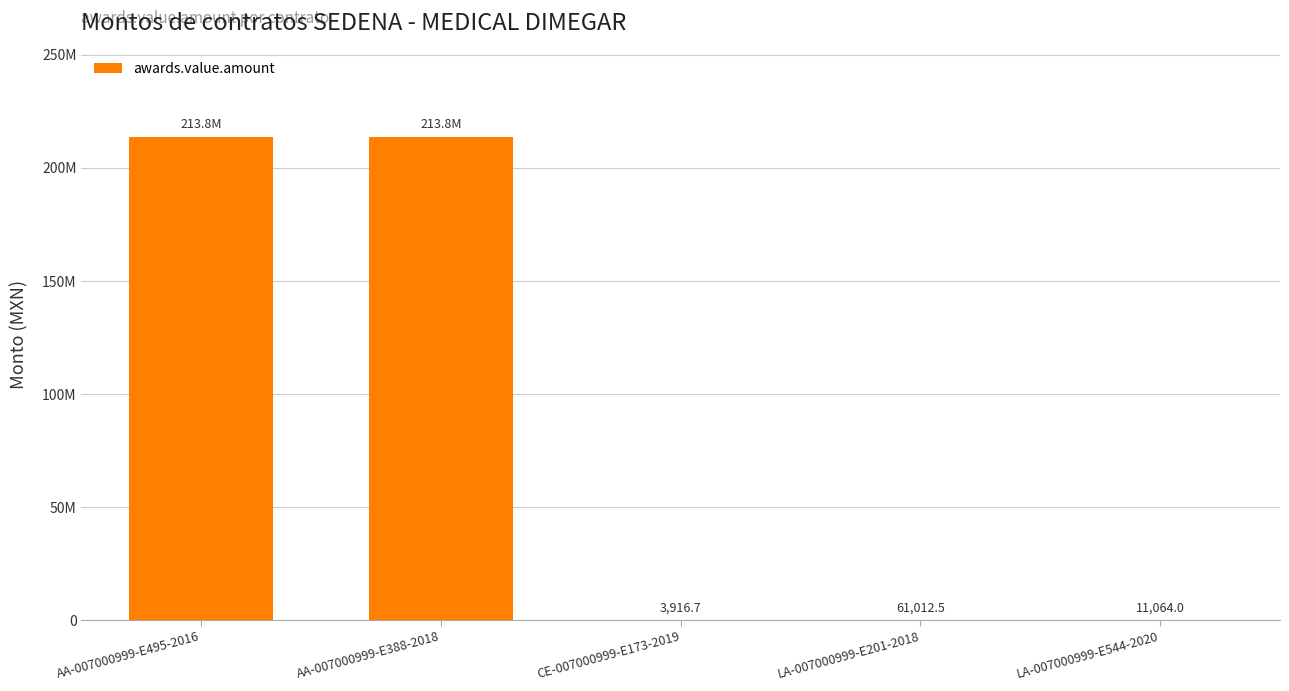

What position from the left is AA-007000999-E388-2018?

2